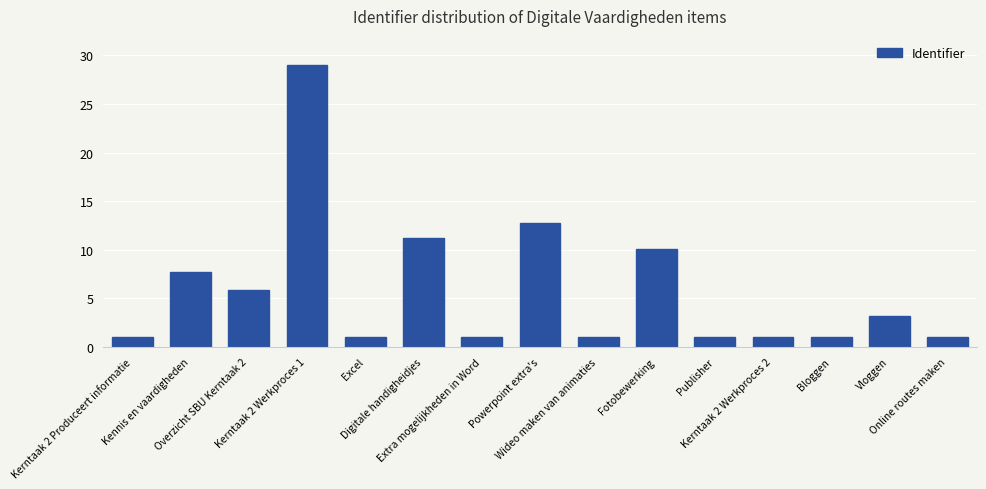

What is the ratio of the value at Excel to the value at Wideo maken van animaties?

1.0